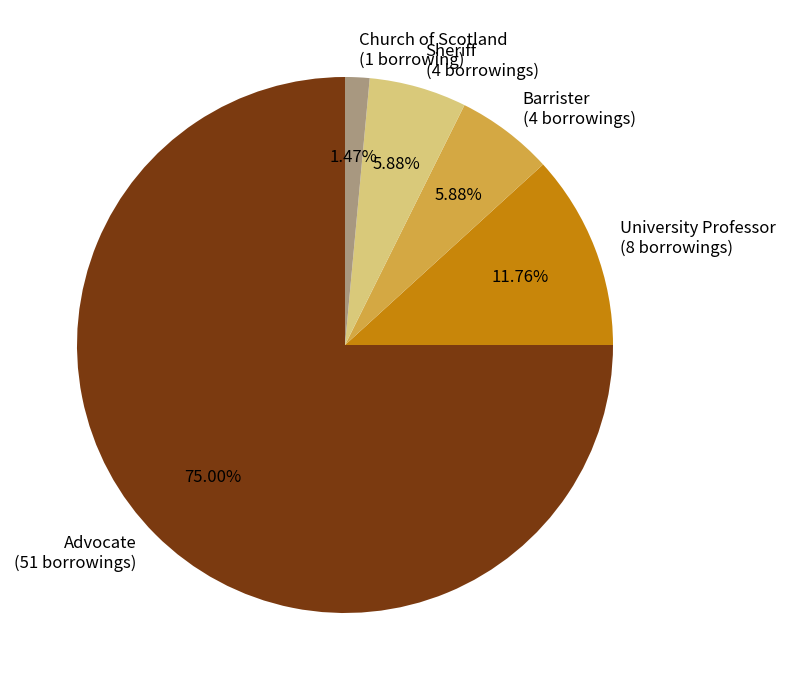

Which slice represents more than half of the pie?

Advocate